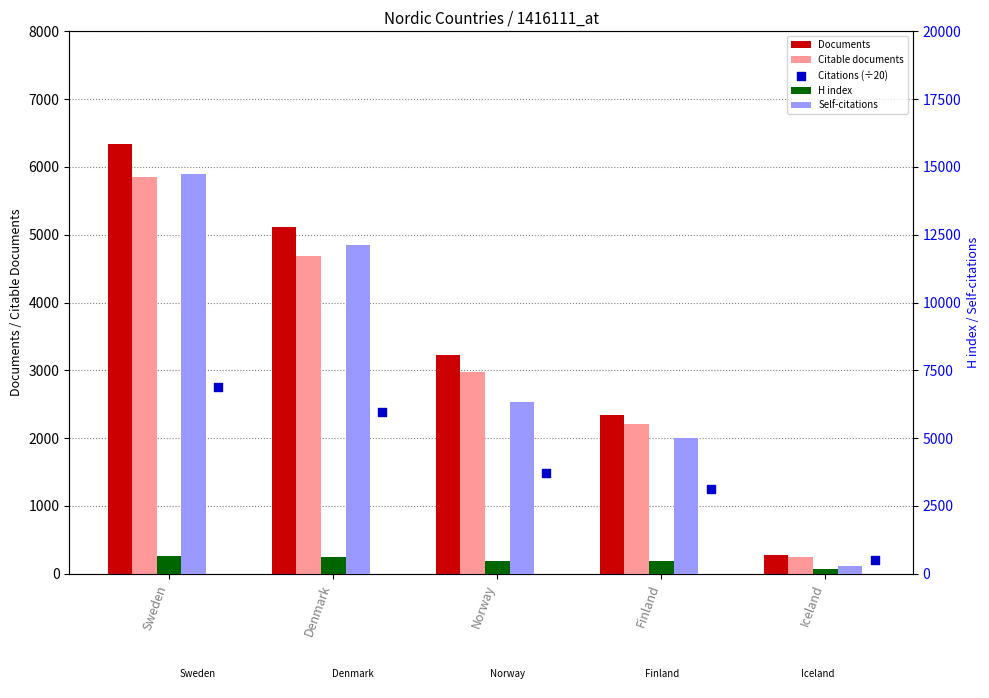

Which series has the widest spread of Y values?

Self-citations